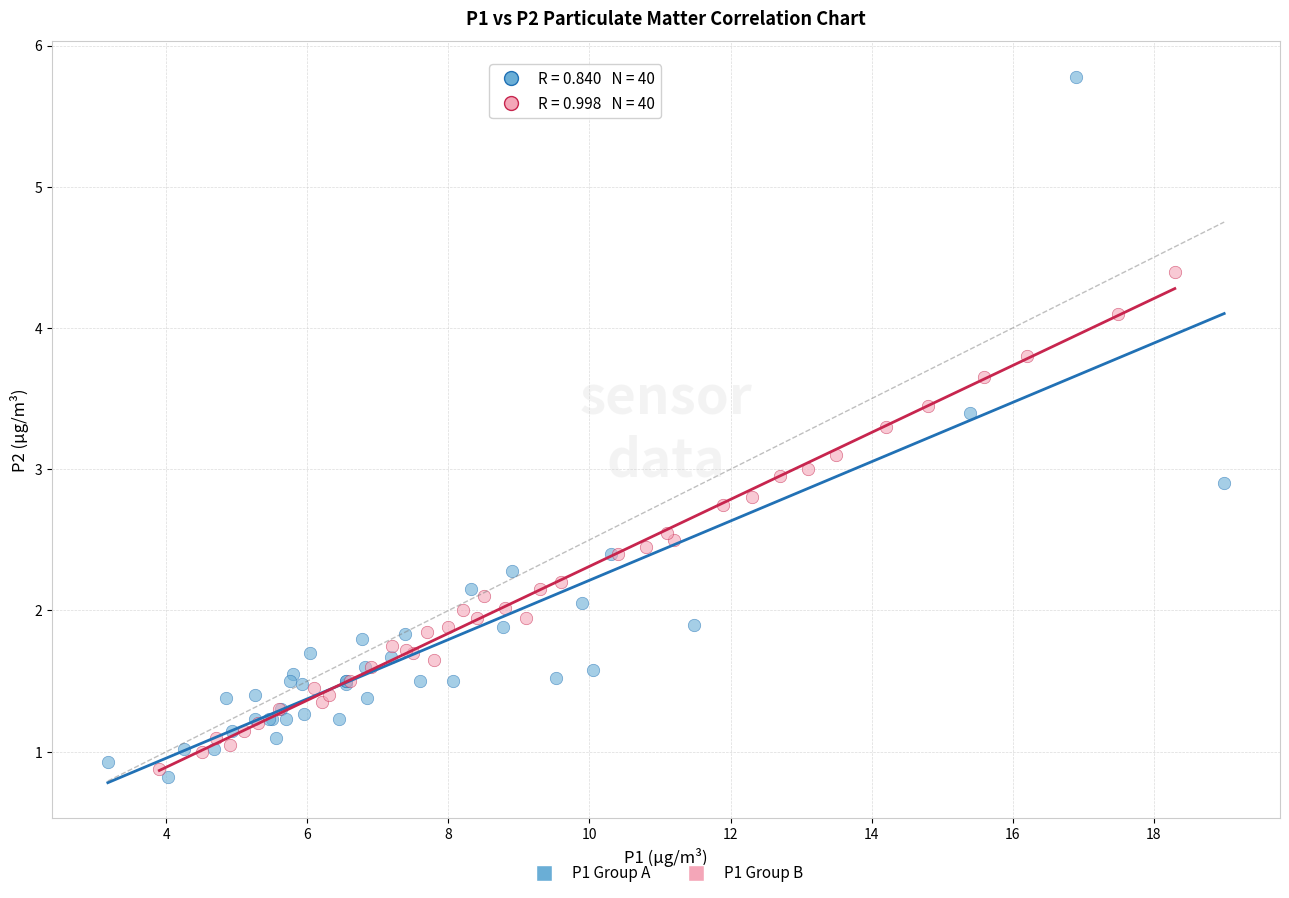

Which series contains the highest Y value?

P1 Group A